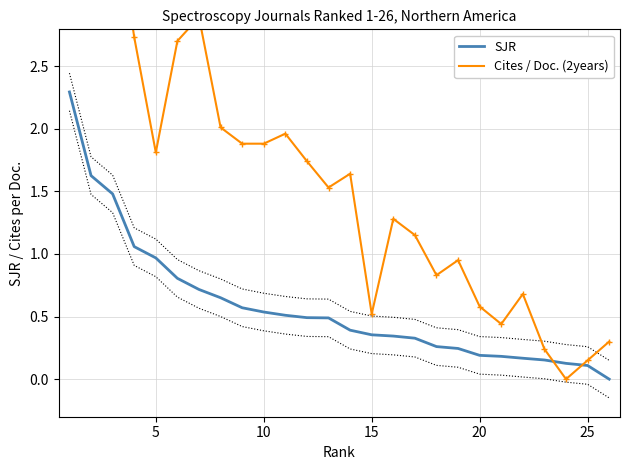

Reading left to right, what are all the values shown in this chart?

SJR: 2.3	1.6	1.5	1.1	1.0	0.8	0.7	0.7	0.6	0.5	0.5	0.5	0.5	0.4	0.4	0.3	0.3	0.3	0.2	0.2	0.2	0.2	0.2	0.1	0.1	0.0
Cites / Doc. (2years): 8.1	4.2	3.9	2.7	1.8	2.7	2.9	2.0	1.9	1.9	2.0	1.7	1.5	1.6	0.5	1.3	1.1	0.8	0.9	0.6	0.4	0.7	0.2	0.0	0.1	0.3